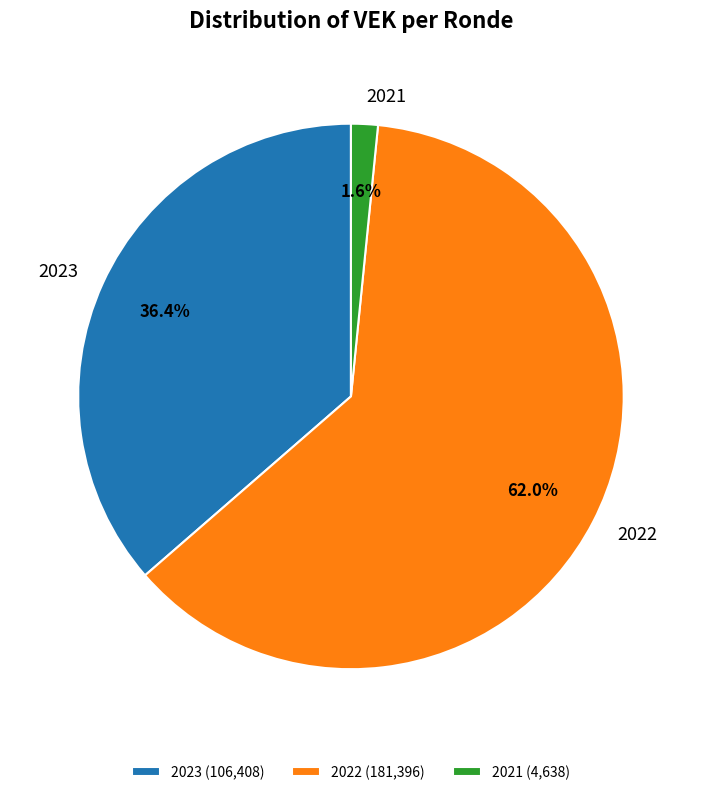

Which has a higher value, 2021 or 2023?

2023